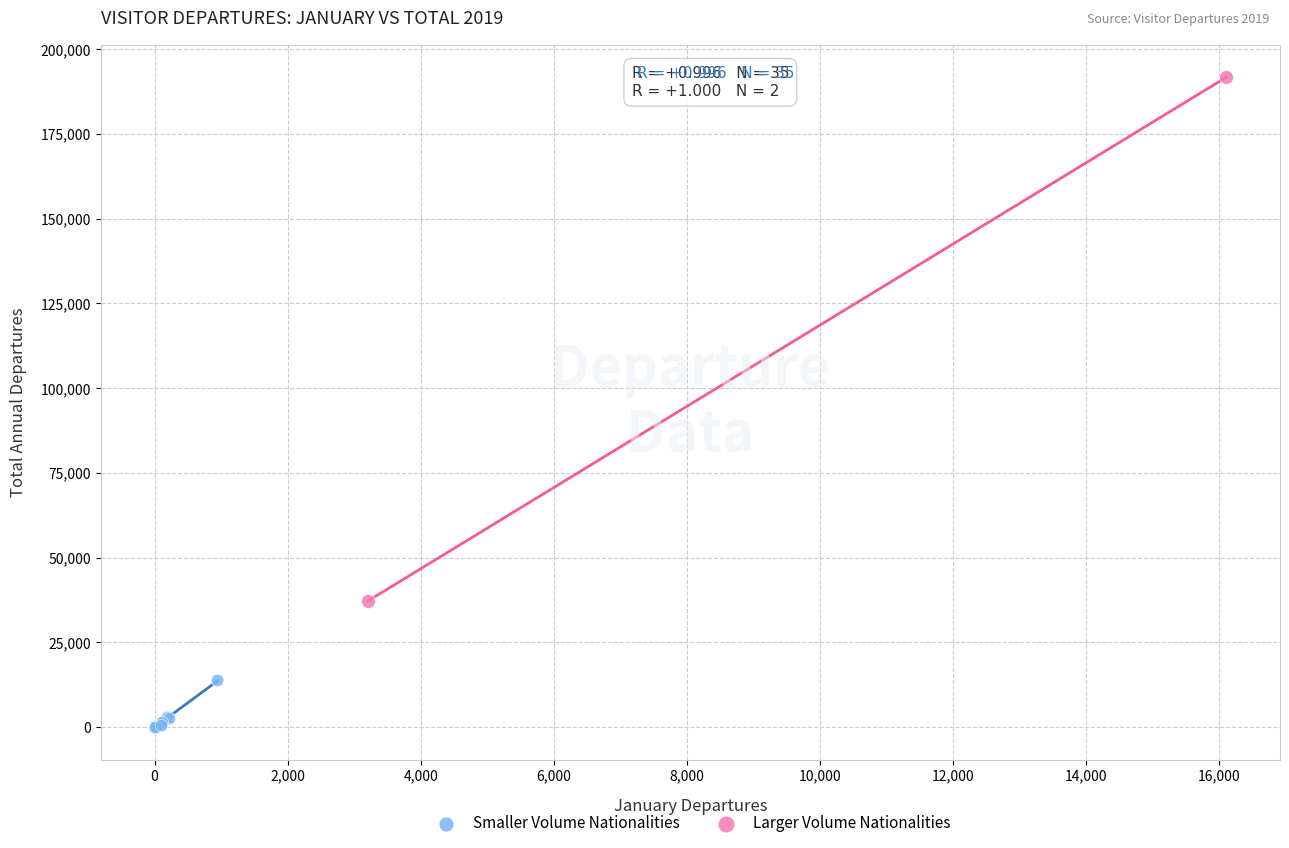

Which series has the largest Y range (max minus min)?

Larger Volume Nationalities